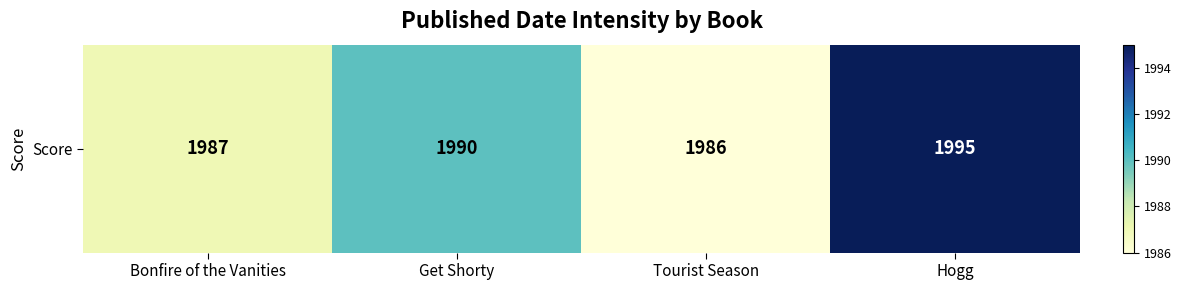

Reading left to right, what are all the values shown in this chart?

Bonfire of the Vanities=1987	Get Shorty=1990	Tourist Season=1986	Hogg=1995